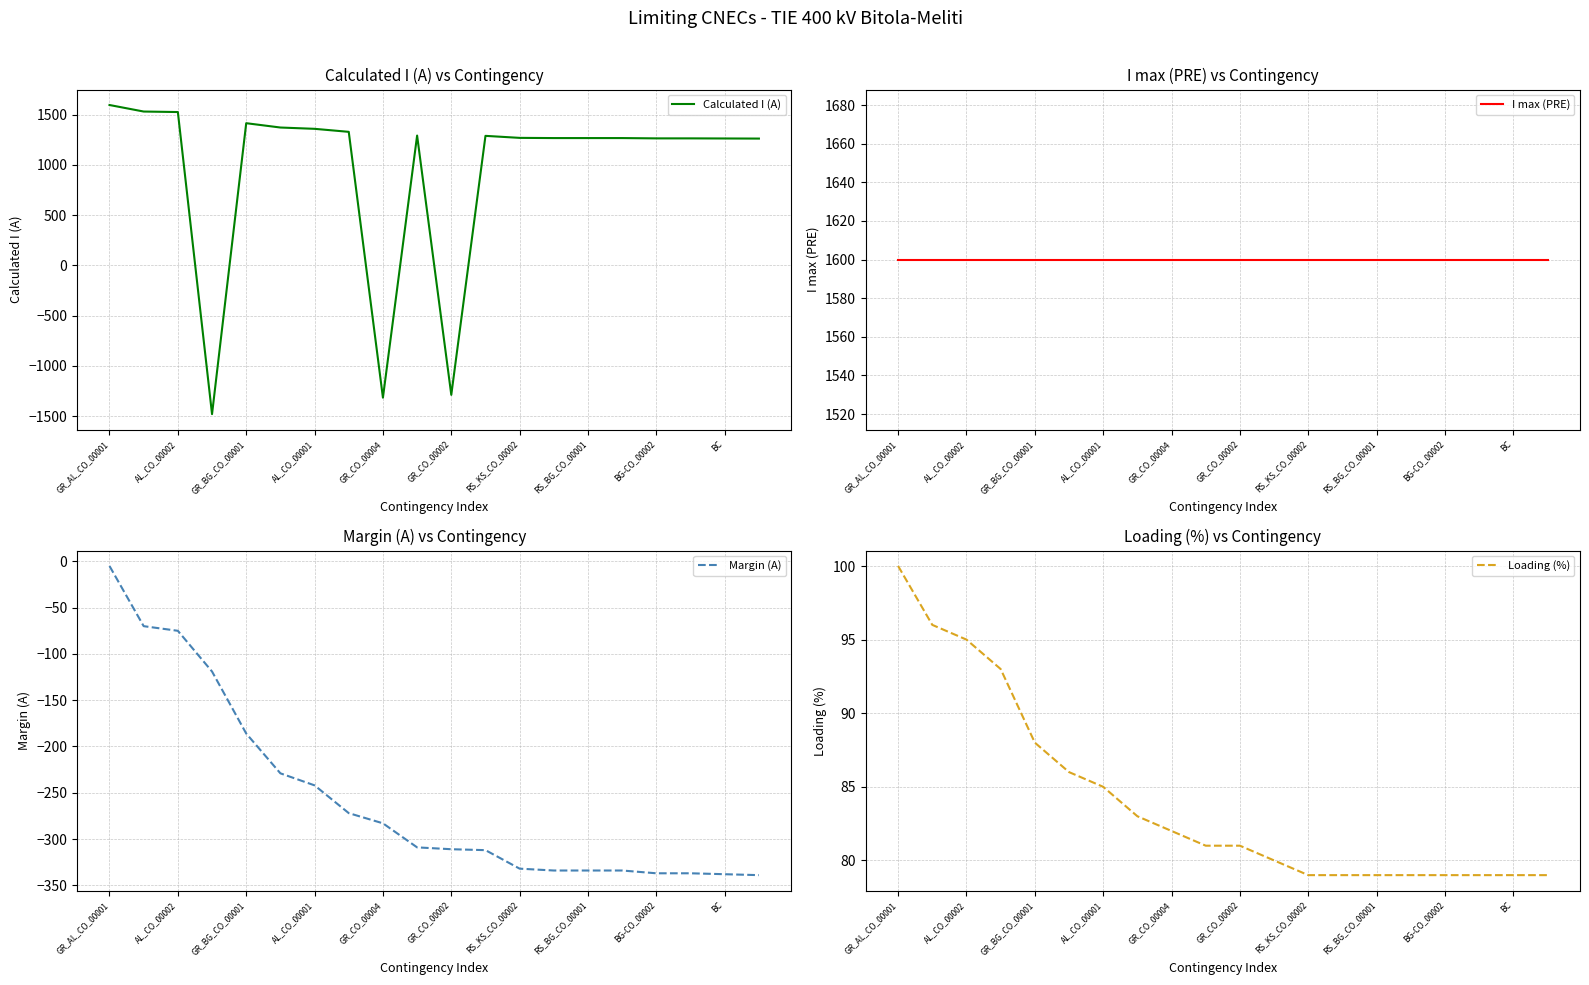

What is the maximum value for Calculated I (A)?

1595